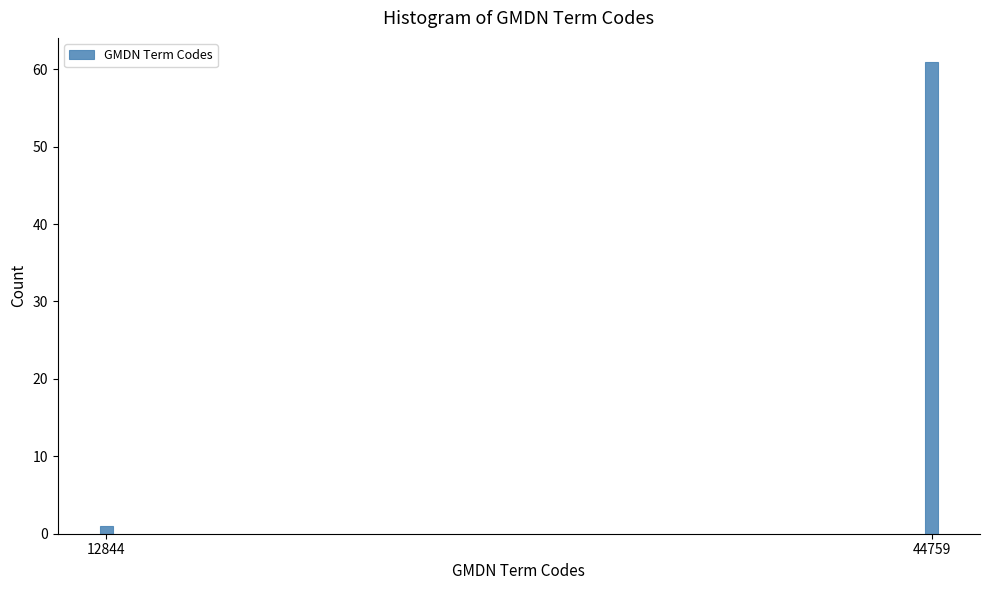

Reading left to right, what are all the values shown in this chart?

12844=1	44759=61